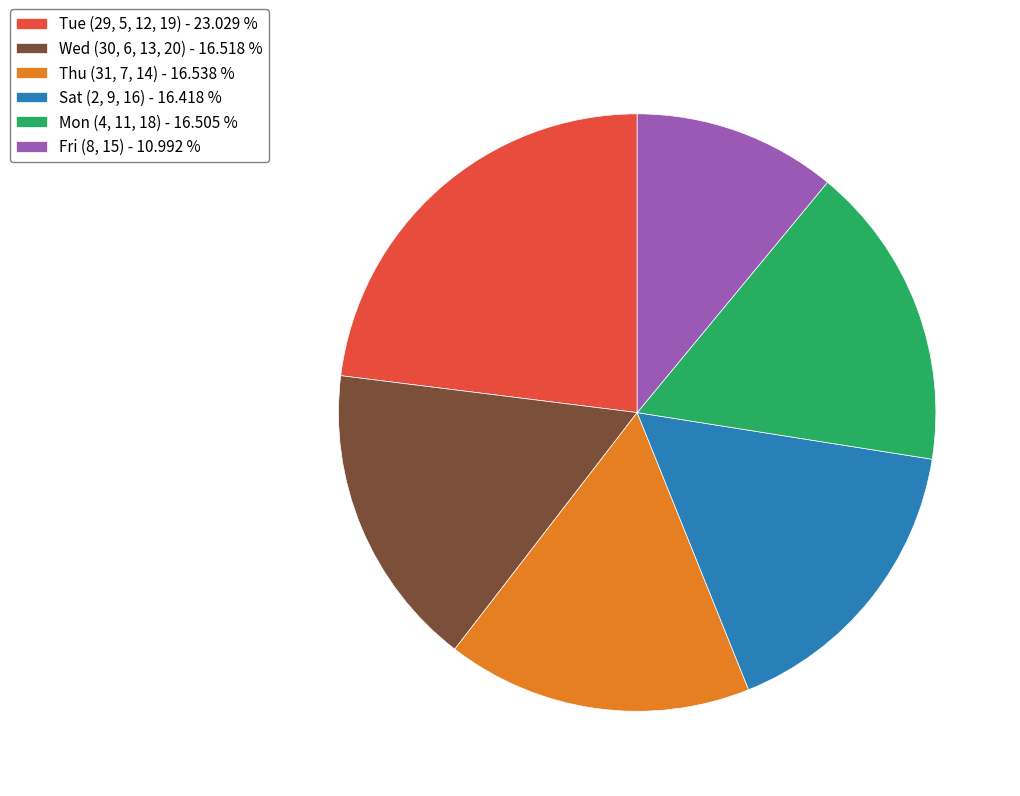

How many segments does this pie chart have?

6